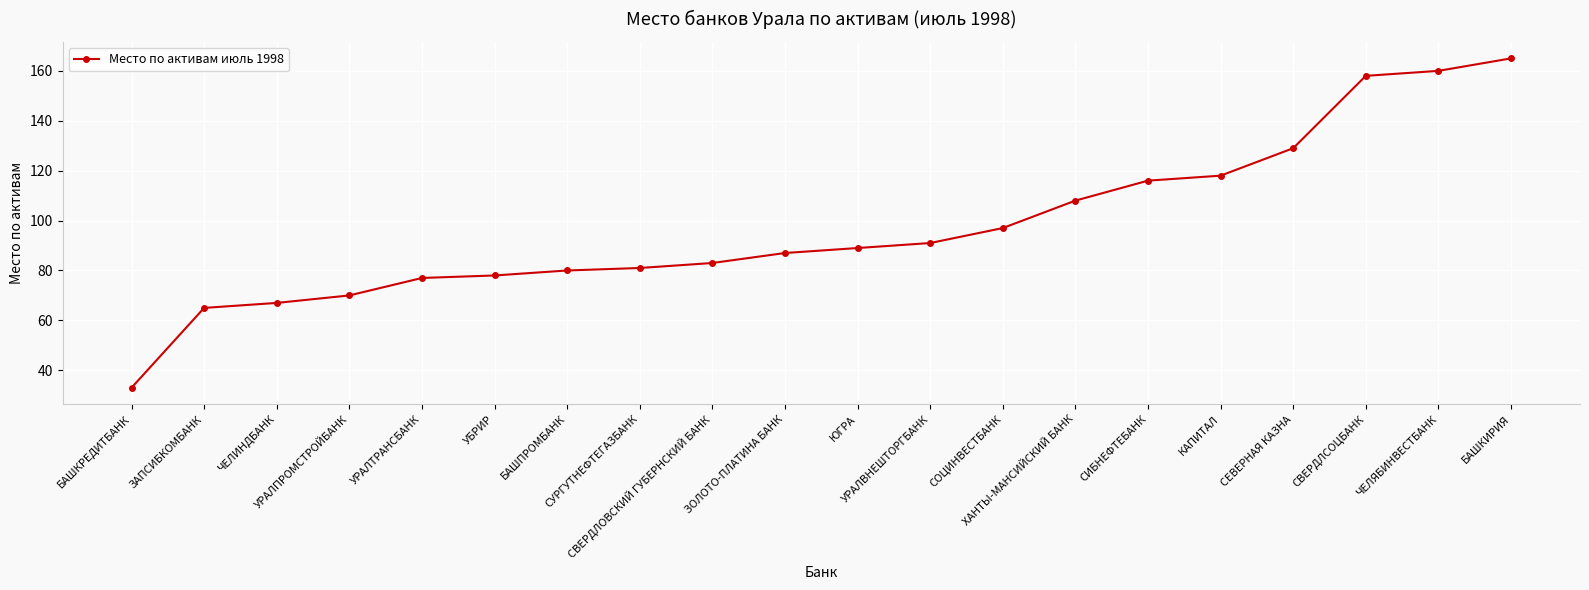

Reading left to right, transcribe all the data shown in this chart.

БАШКРЕДИТБАНК=33	ЗАПСИБКОМБАНК=65	ЧЕЛИНДБАНК=67	УРАЛПРОМСТРОЙБАНК=70	УРАЛТРАНСБАНК=77	УБРИР=78	БАШПРОМБАНК=80	СУРГУТНЕФТЕГАЗБАНК=81	СВЕРДЛОВСКИЙ ГУБЕРНСКИЙ БАНК=83	ЗОЛОТО-ПЛАТИНА БАНК=87	ЮГРА=89	УРАЛВНЕШТОРГБАНК=91	СОЦИНВЕСТБАНК=97	ХАНТЫ-МАНСИЙСКИЙ БАНК=108	СИБНЕФТЕБАНК=116	КАПИТАЛ=118	СЕВЕРНАЯ КАЗНА=129	СВЕРДЛСОЦБАНК=158	ЧЕЛЯБИНВЕСТБАНК=160	БАШКИРИЯ=165